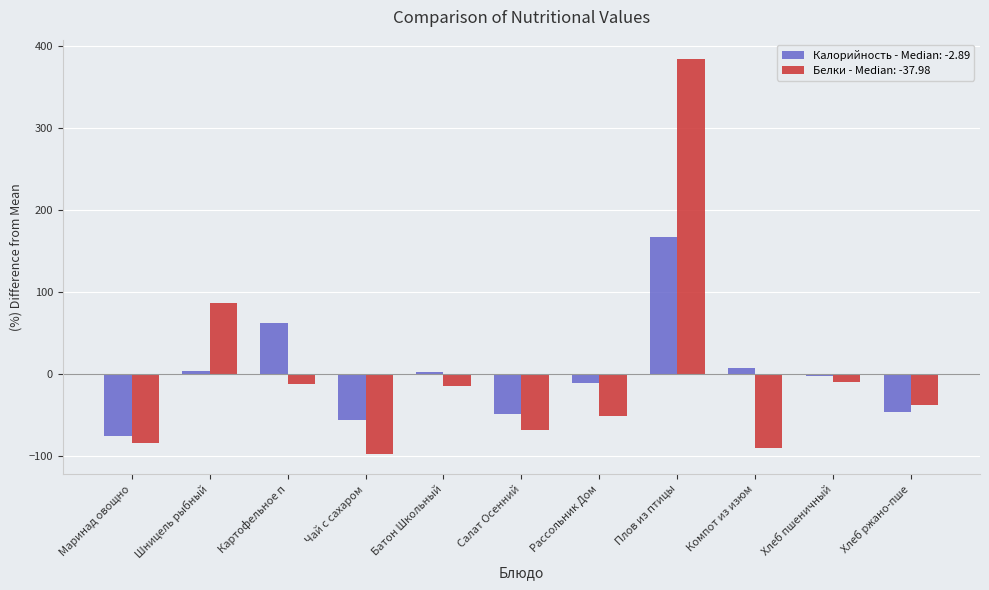

The Белки - Median: -37.98 series shows 85.8 at Шницель рыбный. True or false?

True